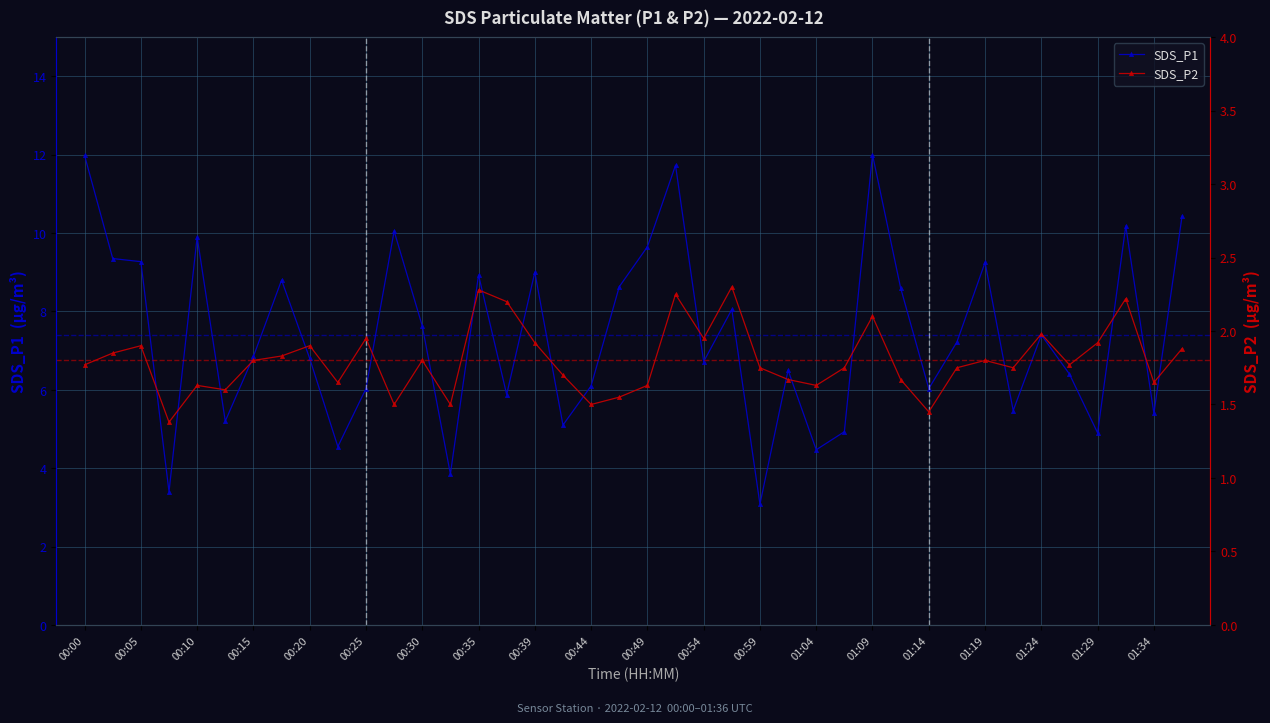

Rank the series at 25 from lowest to highest value.

SDS_P2, SDS_P1